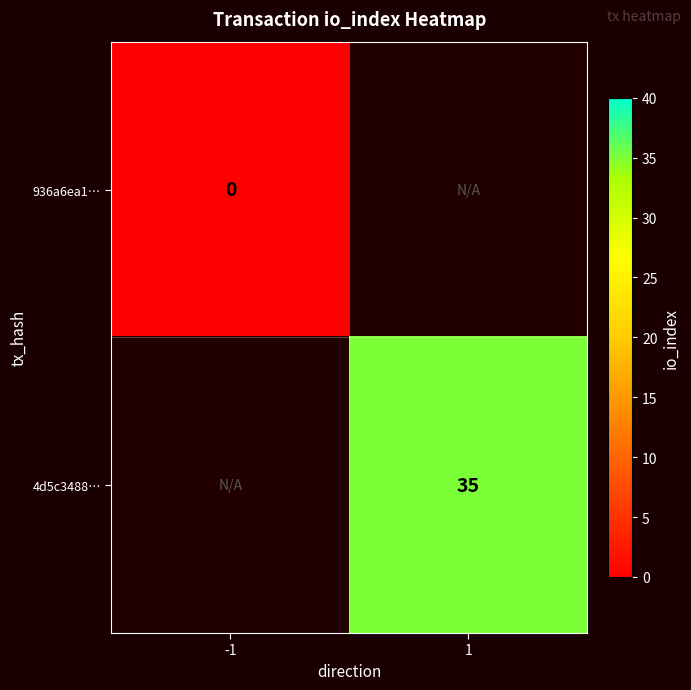

How many distinct data groups are displayed?

2